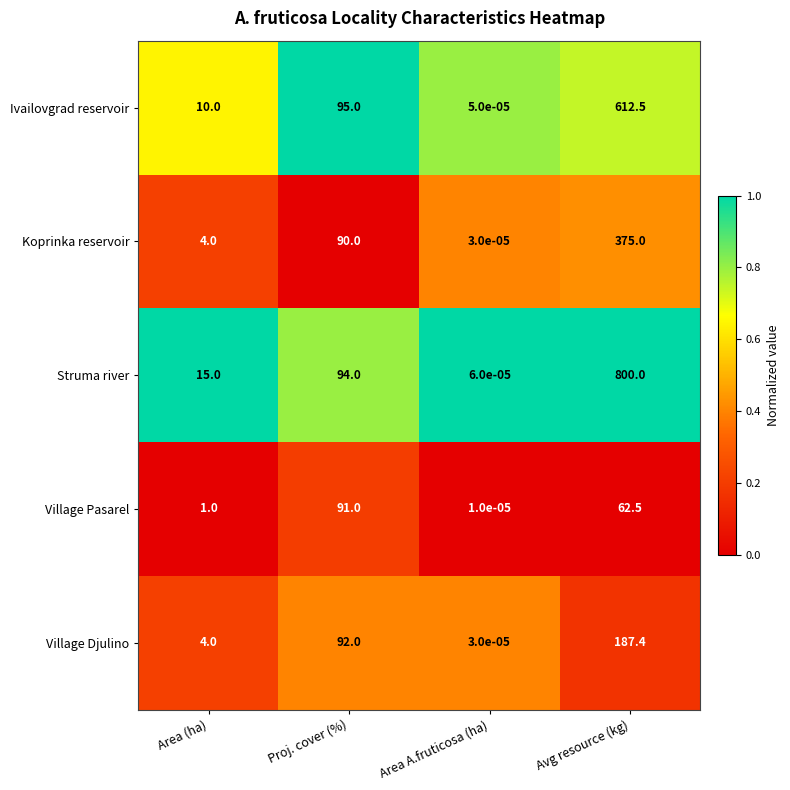

Which series has the largest total across all categories?

Struma river